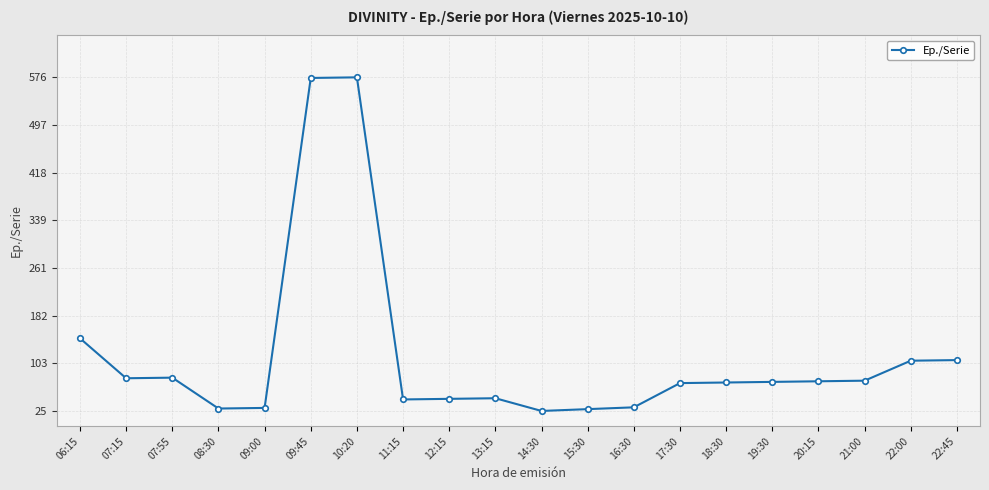

What is the difference between the values at 18:30 and 17:30?

1